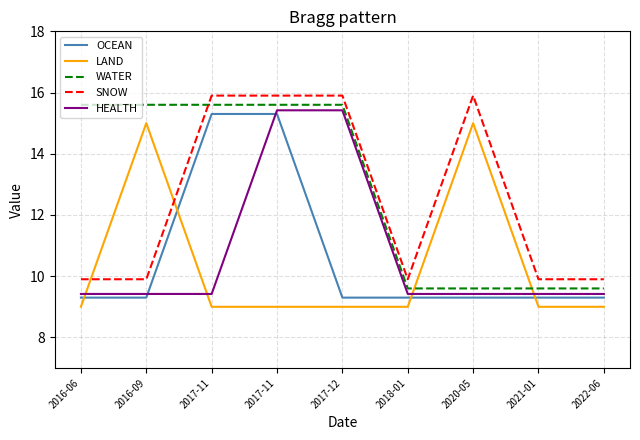

Rank the series by their maximum value, from highest to lowest.

SNOW, WATER, HEALTH, OCEAN, LAND